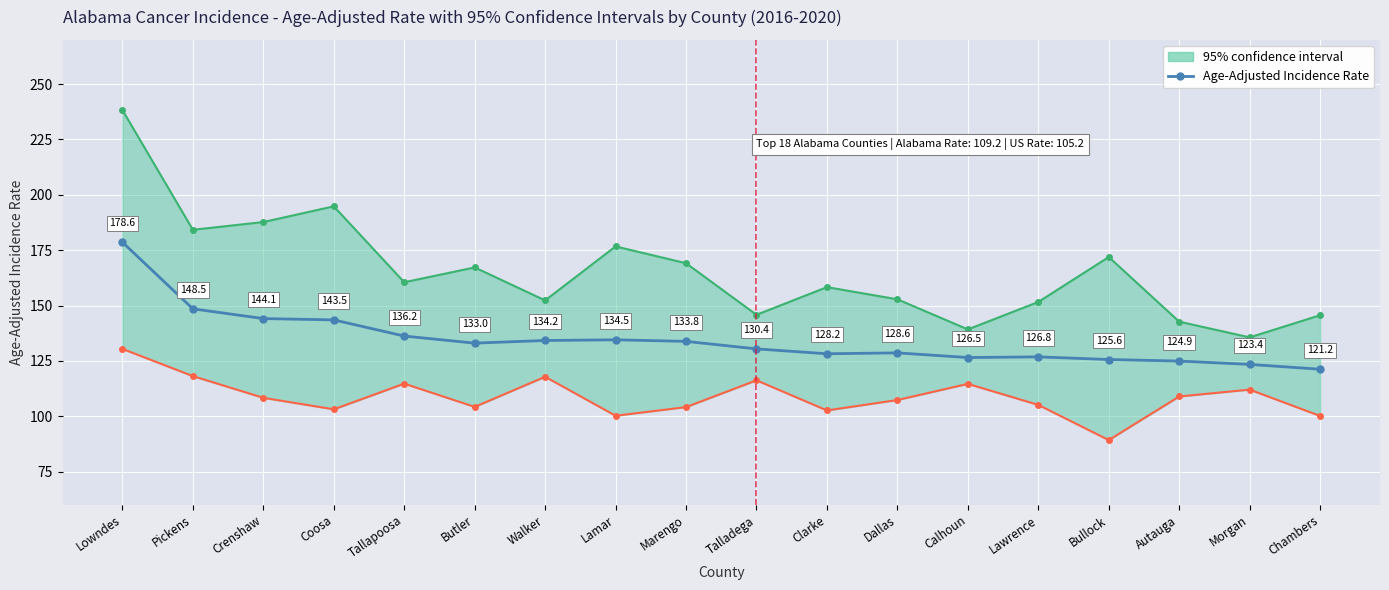

What is the sum of all values?

2422.0